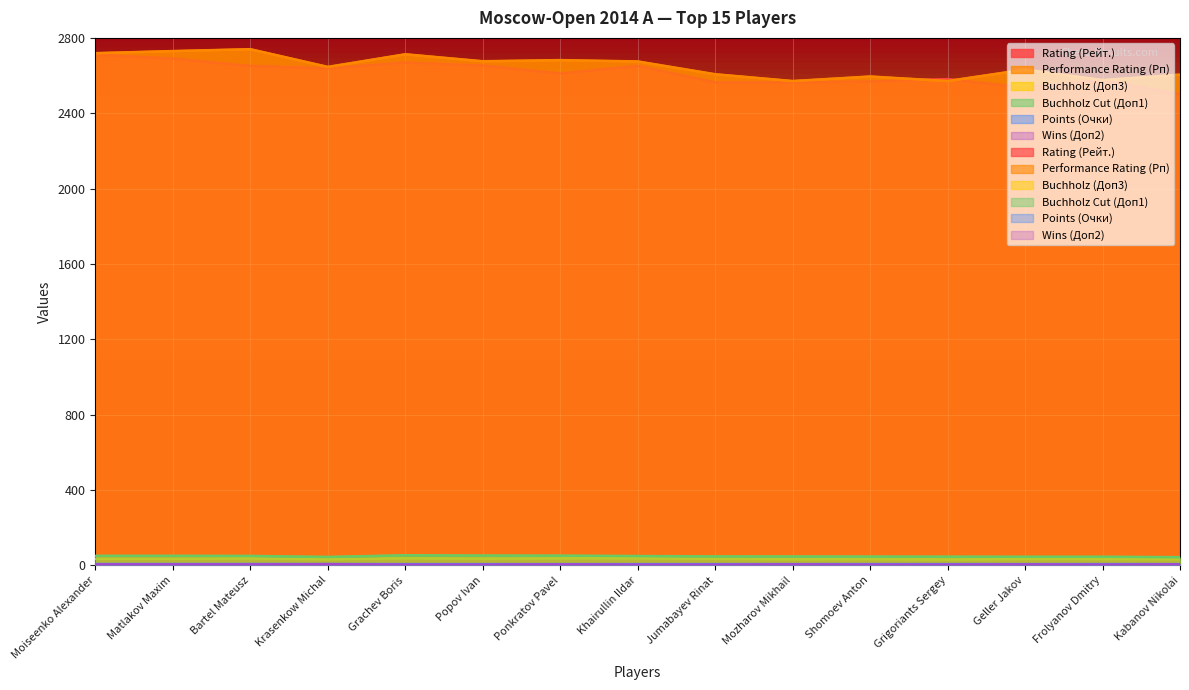

What is the label of the 4th point from the left?

Krasenkow Michal